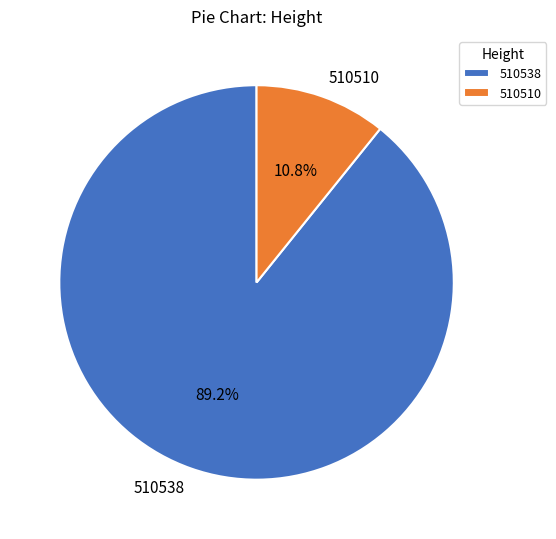

The 510510 slice represents 2% of the pie. True or false?

False